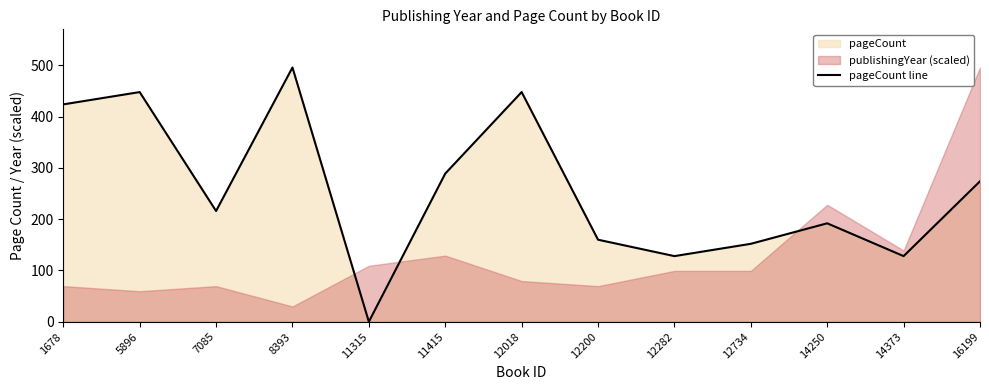

The chart shows a value of 173 at 12282. True or false?

False